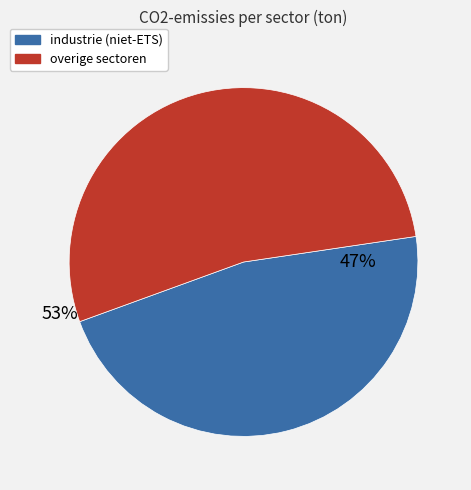

To the nearest percent, what is the difference between the largest and smallest slice percentages?

6%